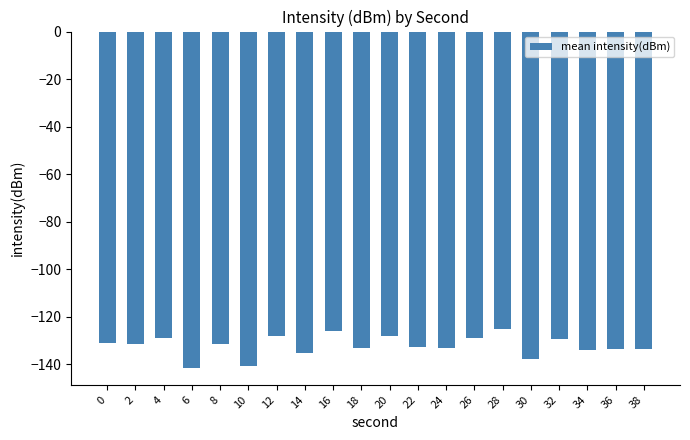

What is the change in value from 10 to 26?

+11.9